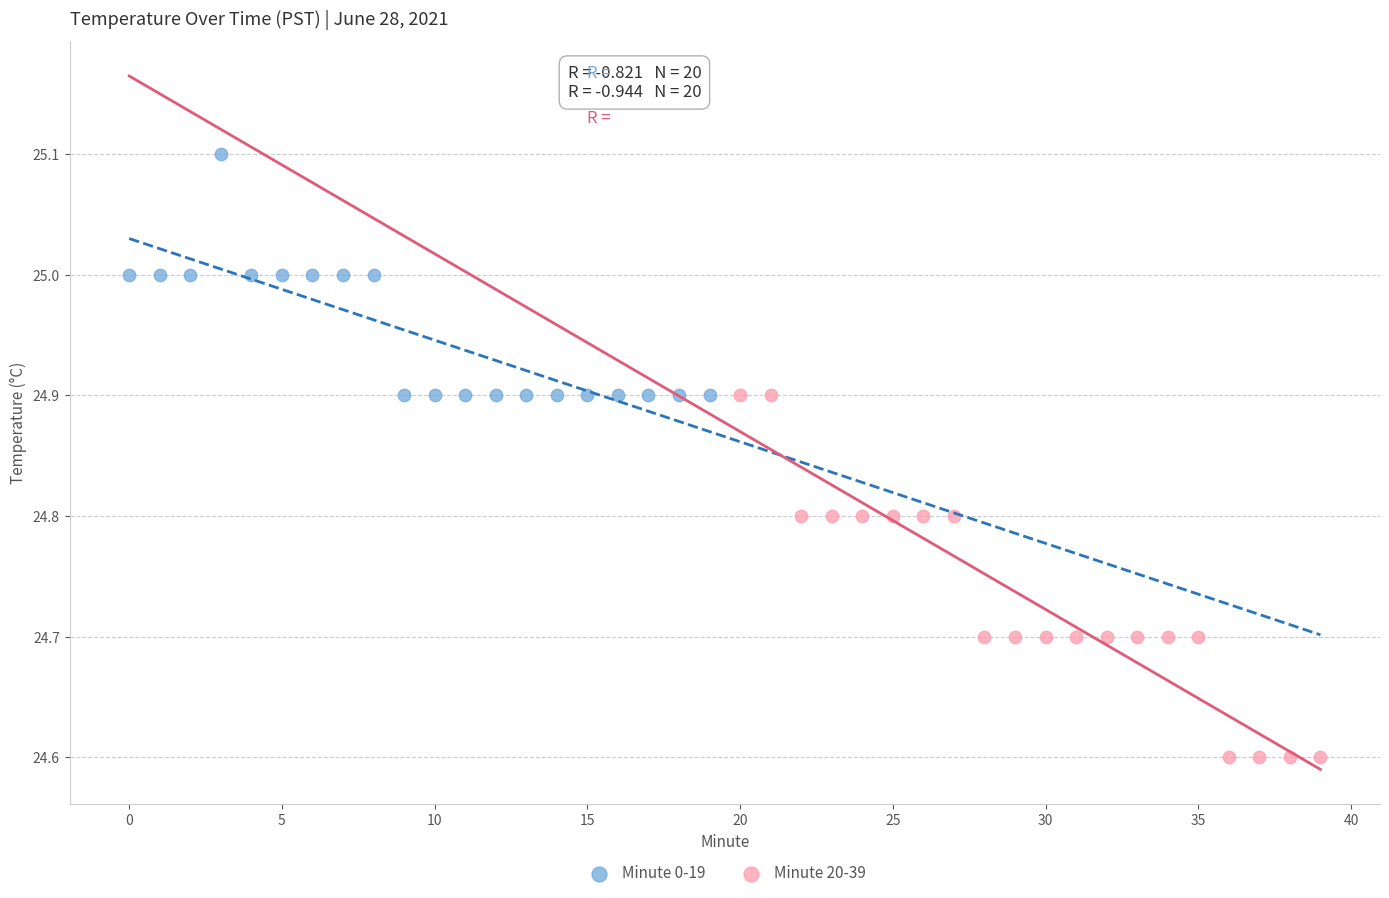

Which series has the widest spread of Y values?

Minute 20-39